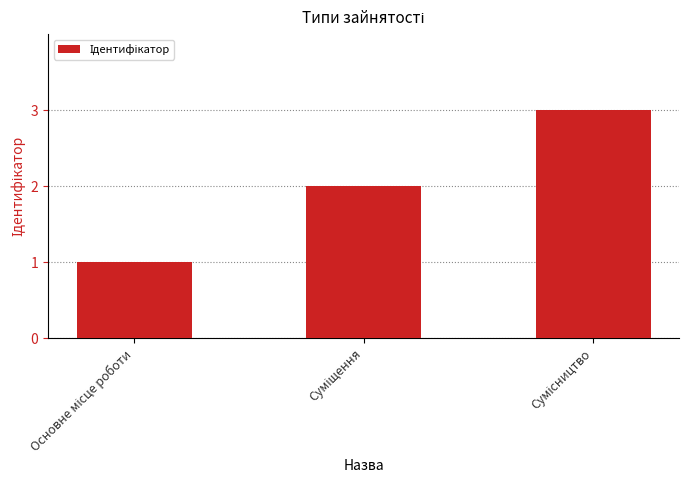

Reading left to right, what are all the values shown in this chart?

1	2	3